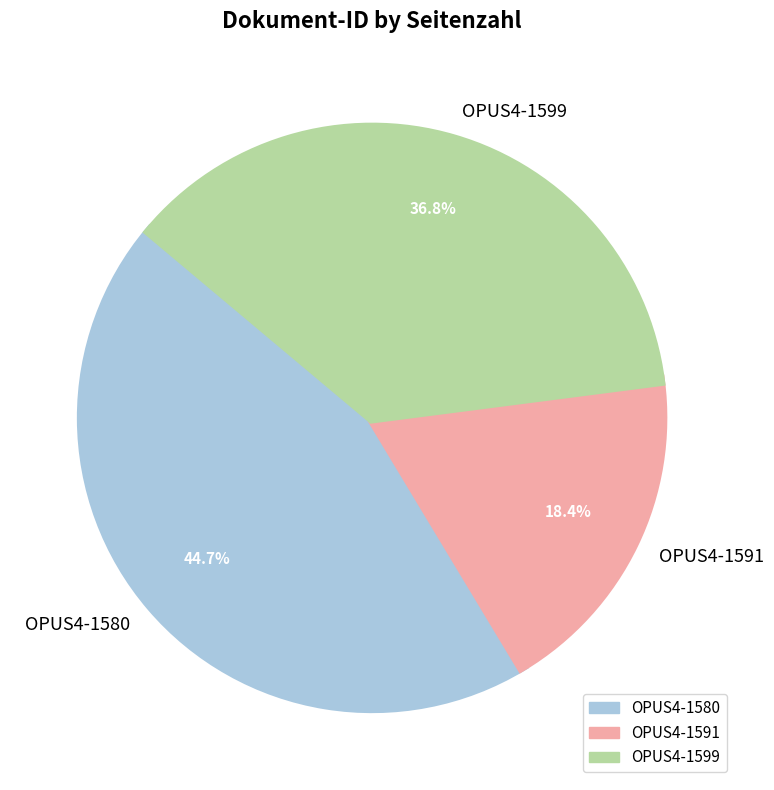

Is OPUS4-1599 the majority of the pie?

No